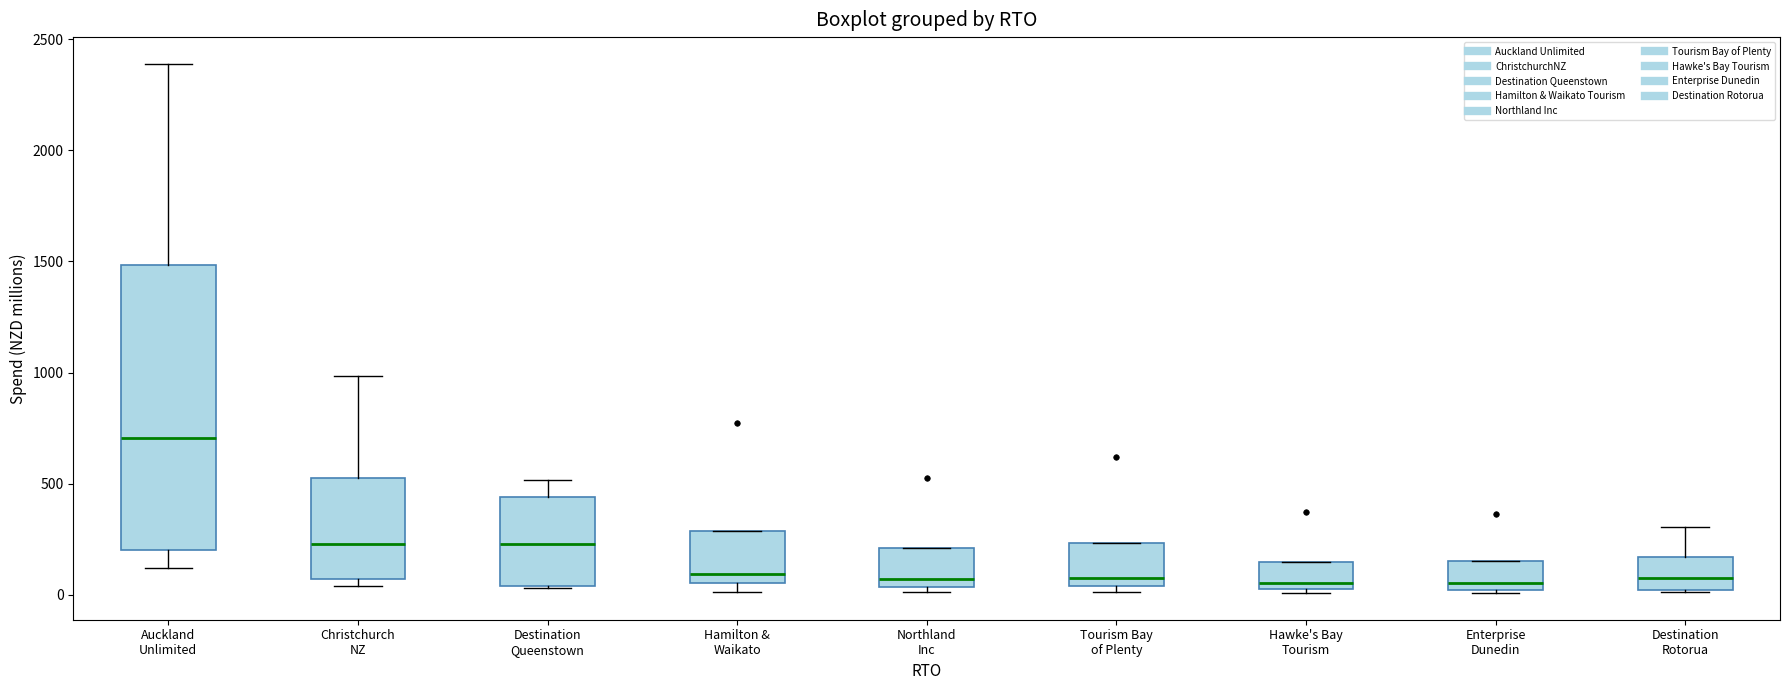

Which box's median line is the highest?

Auckland Unlimited